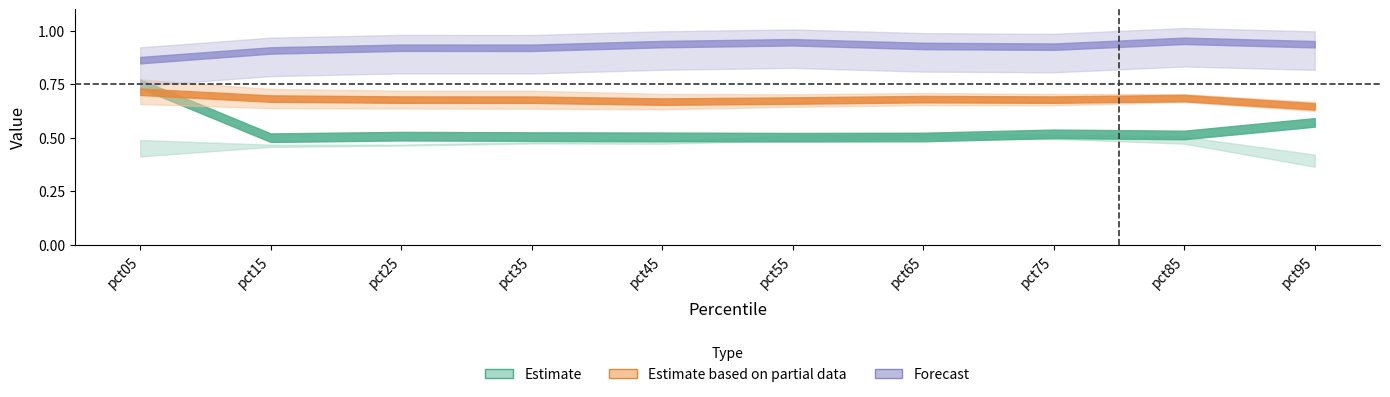

At which category does Feb reach its first local valley?

pct15